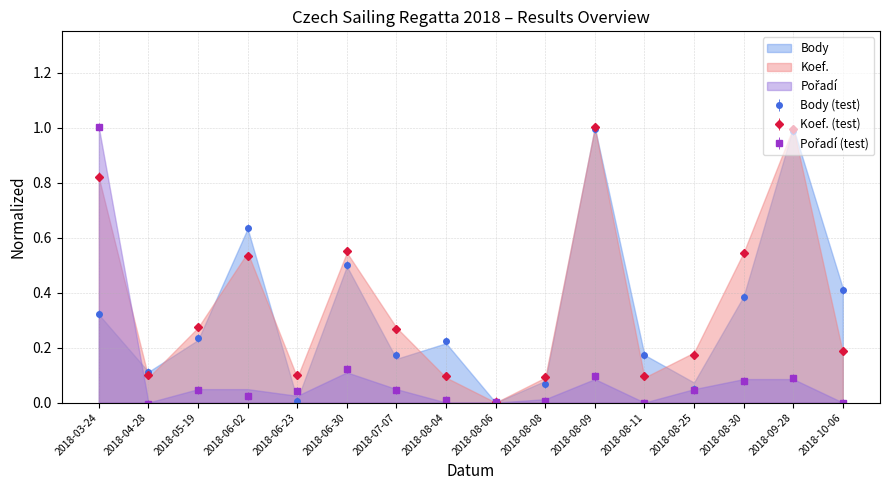

Does the chart display data point markers on the line(s)?

Yes